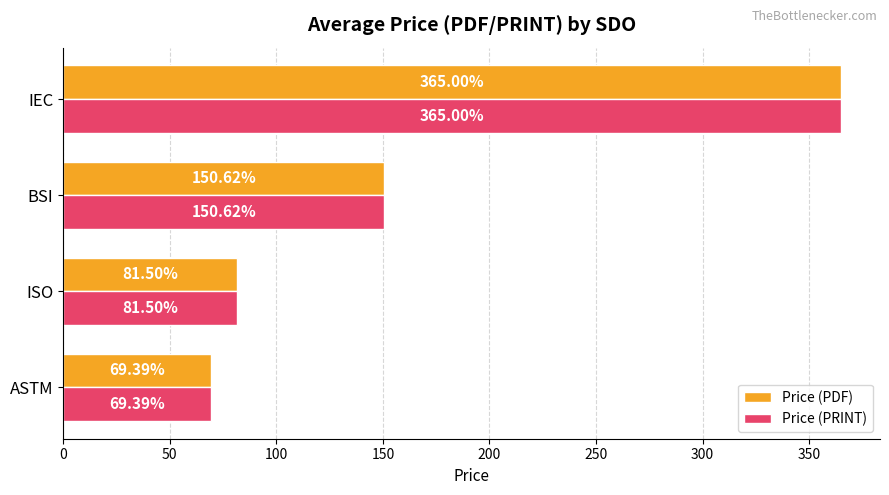

Where is Price (PDF) nearest to the value 217?

BSI